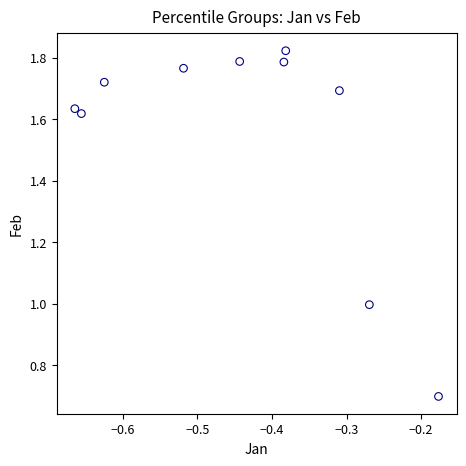

What is the range of X values (max minus min)?

0.5